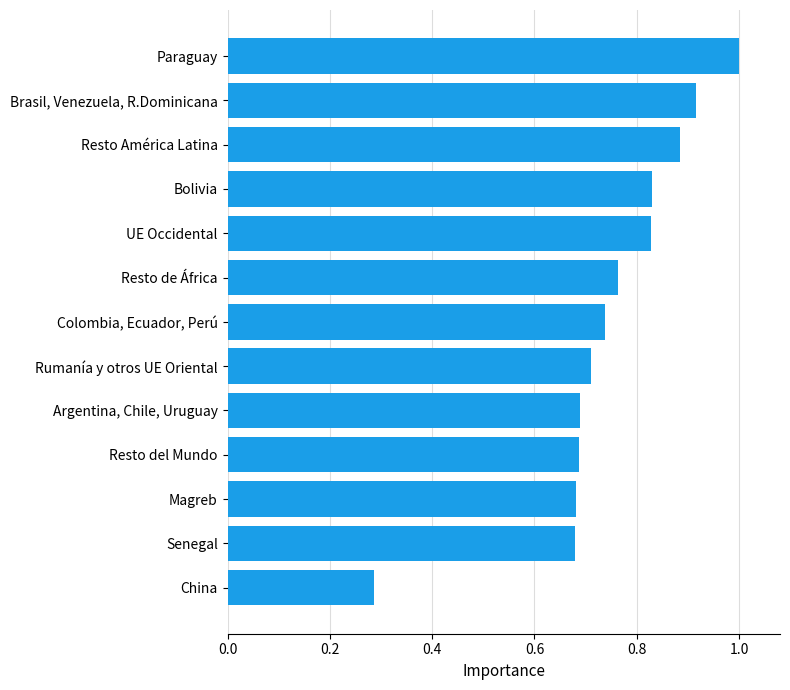

Is it true that the value at Resto del Mundo is 0.3?

False